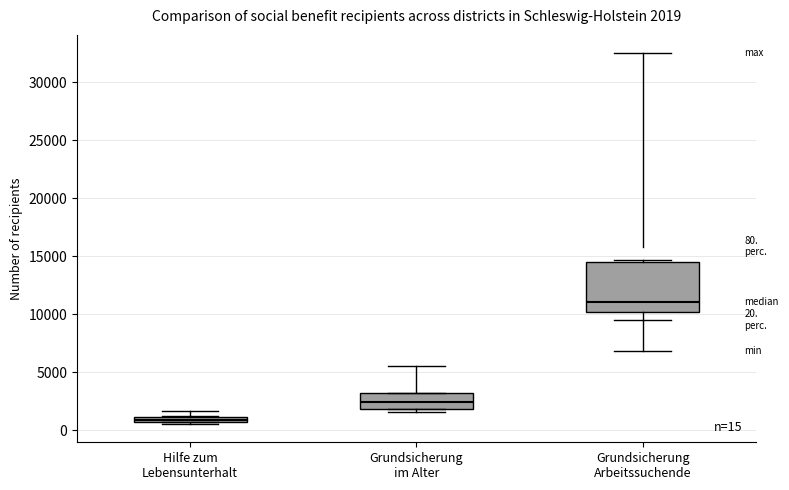

Which box is the tallest, from its lower edge to its upper edge?

Grundsicherung Arbeitssuchende